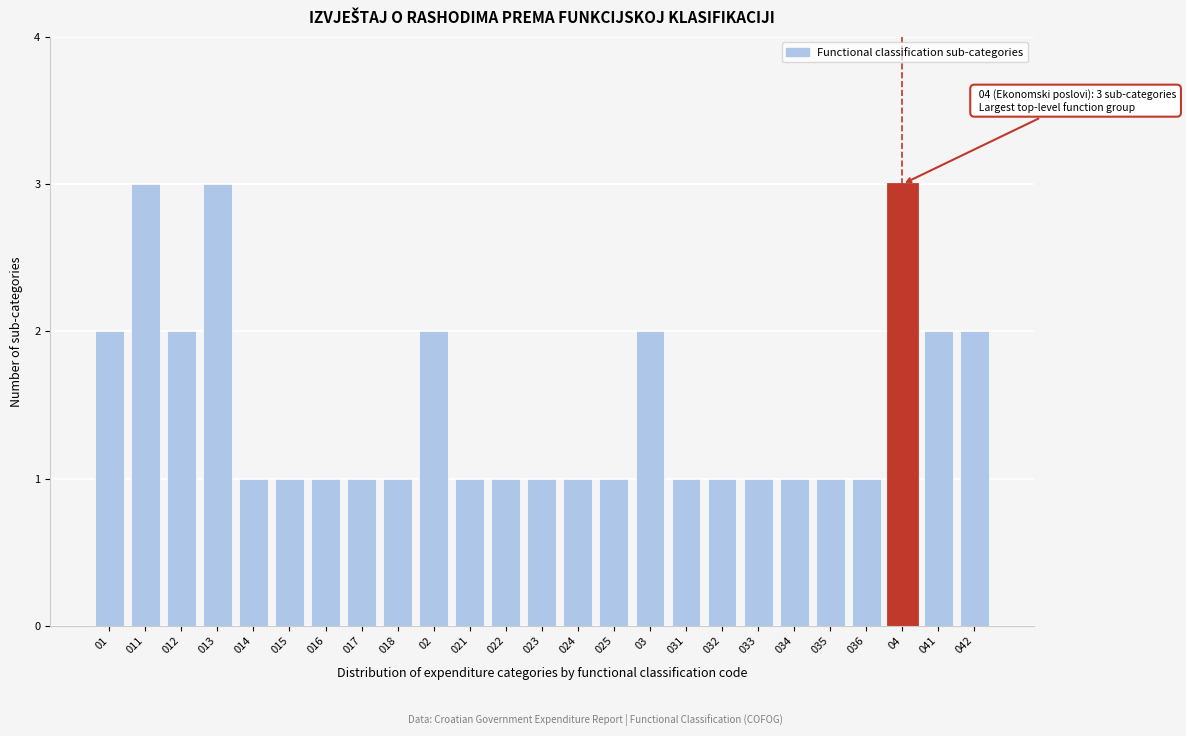

Reading left to right, what are all the values shown in this chart?

2	3	2	3	1	1	1	1	1	2	1	1	1	1	1	2	1	1	1	1	1	1	3	2	2